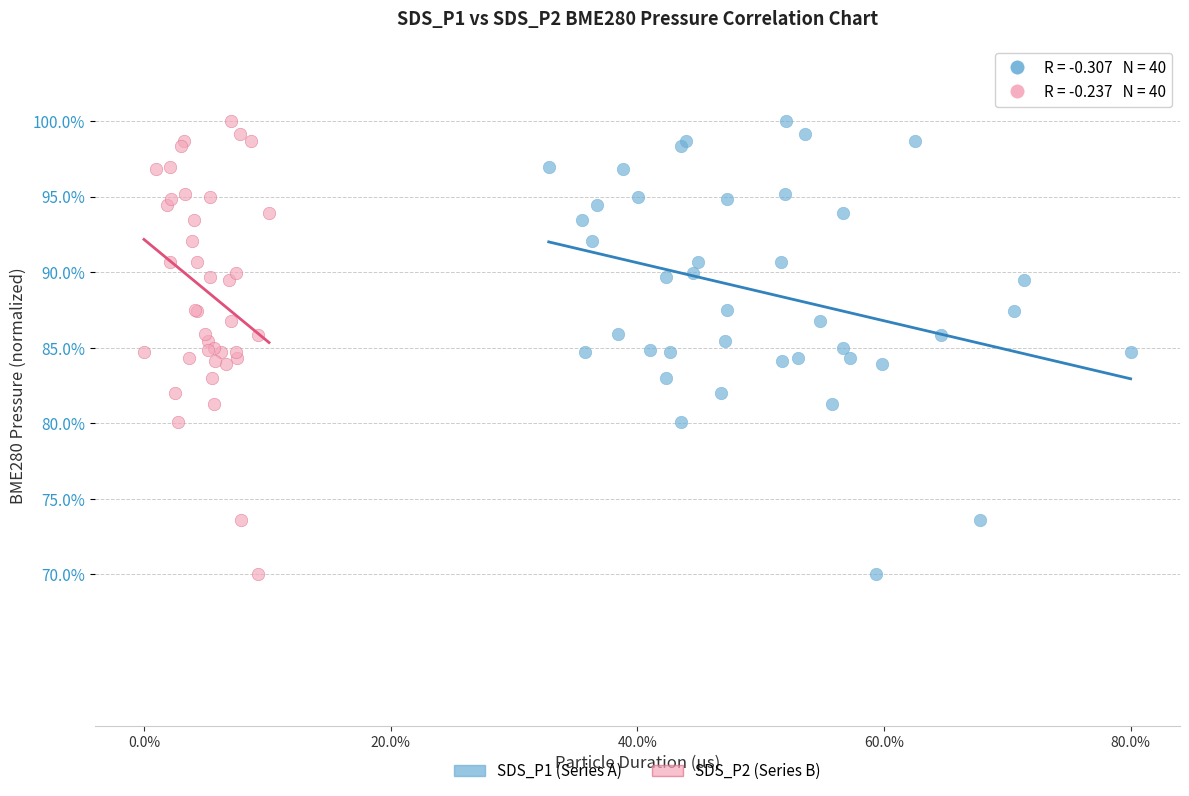

What are all the series names shown in the legend?

SDS_P1 (Series A), SDS_P2 (Series B)